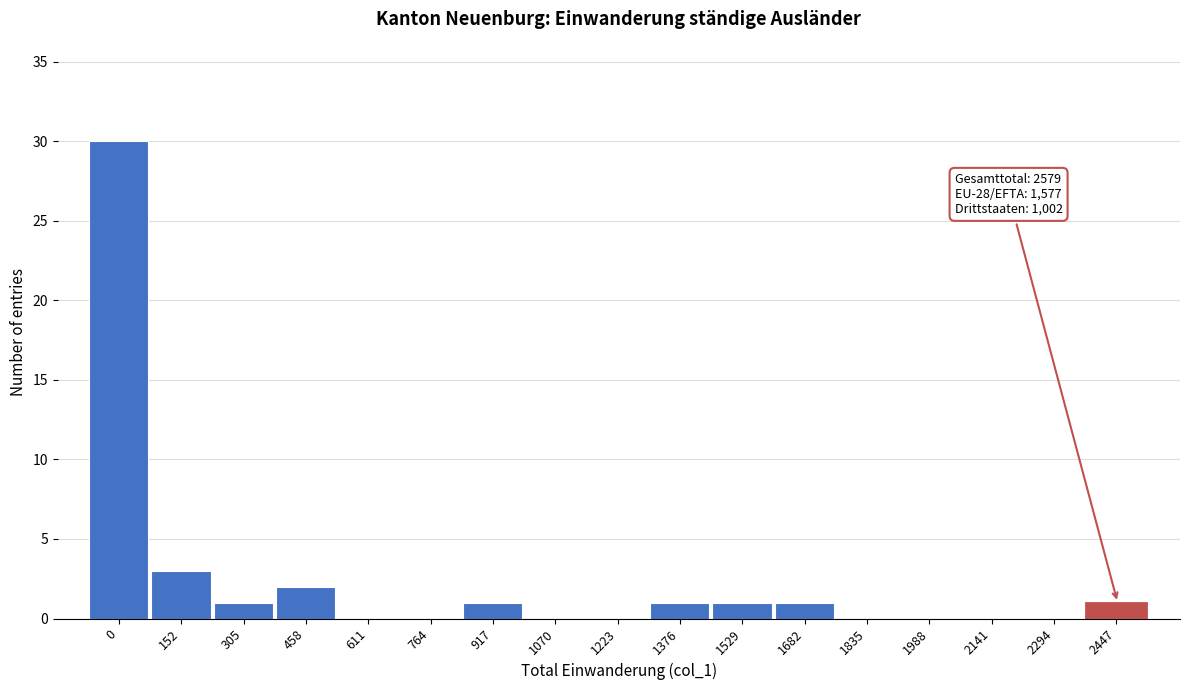

Reading left to right, list all the values displayed in this chart.

0=30	152=3	305=1	458=2	611=0	764=0	917=1	1070=0	1223=0	1376=1	1529=1	1682=1	1835=0	1988=0	2141=0	2294=0	2447=1